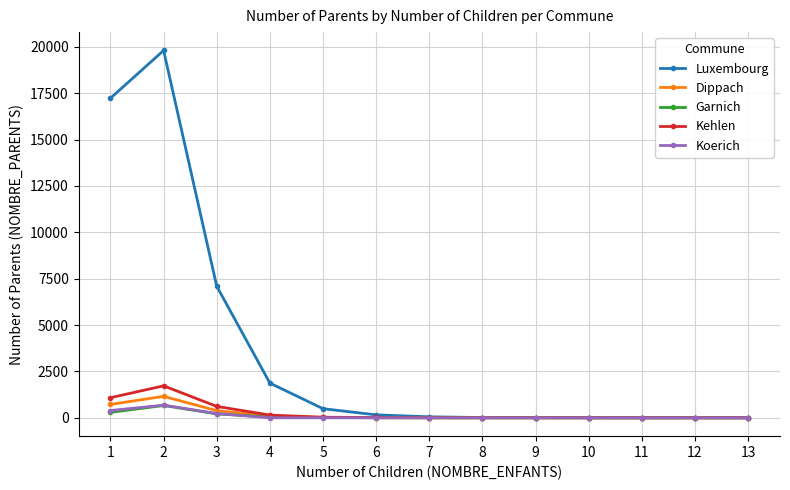

True or false: Garnich has more than 1 points higher than both neighbors.

True